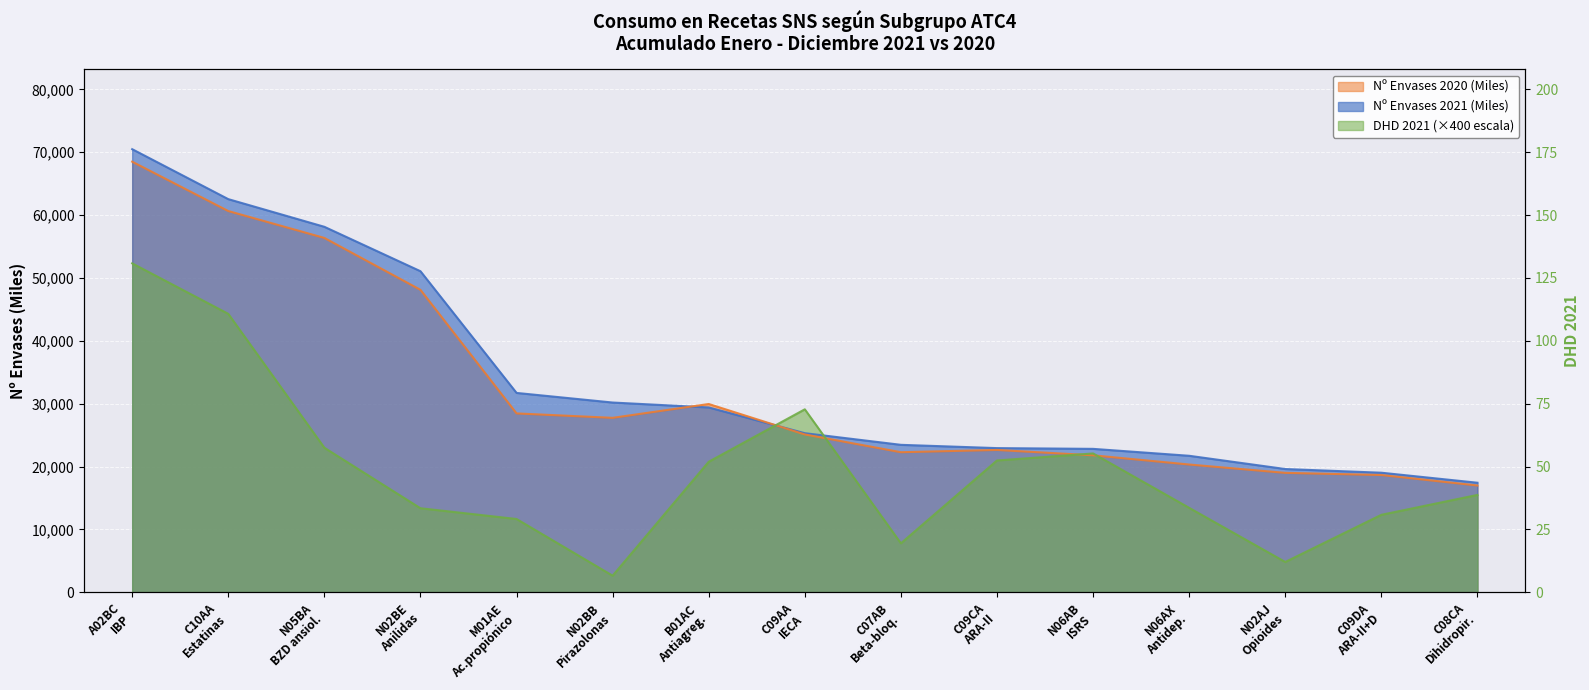

List the series in order of their peak value, highest first.

Nº Envases 2021 (Miles), Nº Envases 2020 (Miles), DHD 2021